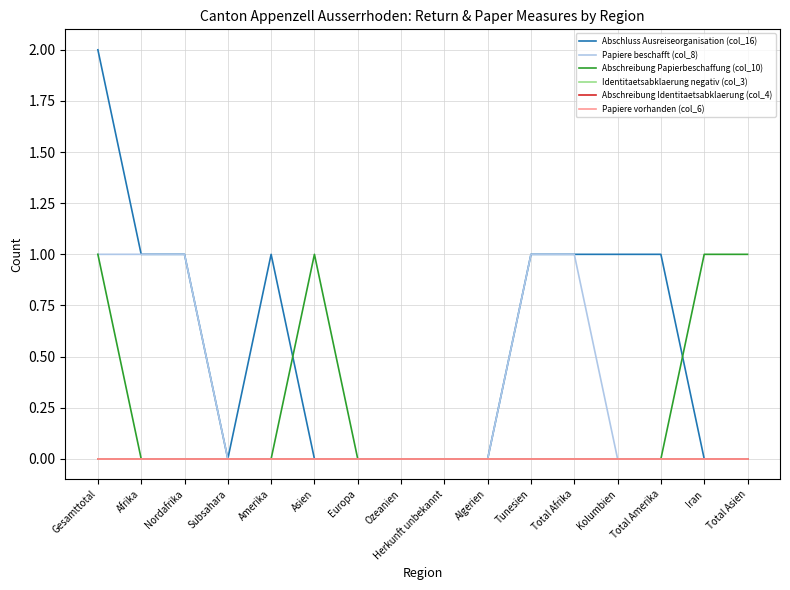

Does the chart have visible grid lines?

Yes